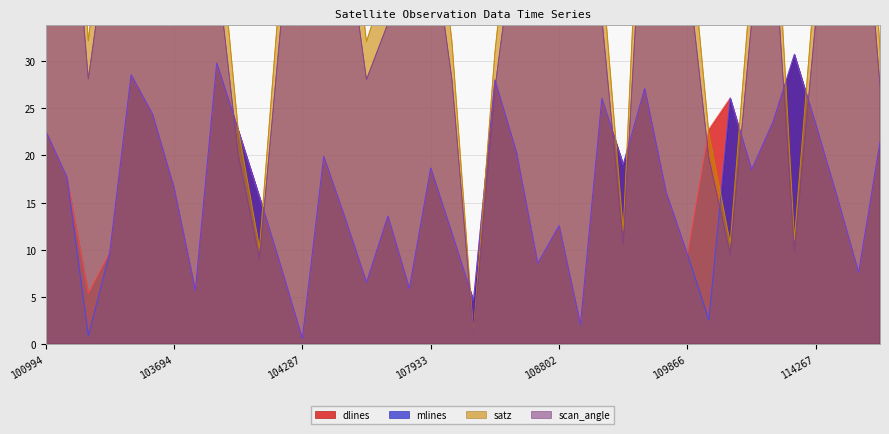

What is the total value across all series at 103574?

134.4